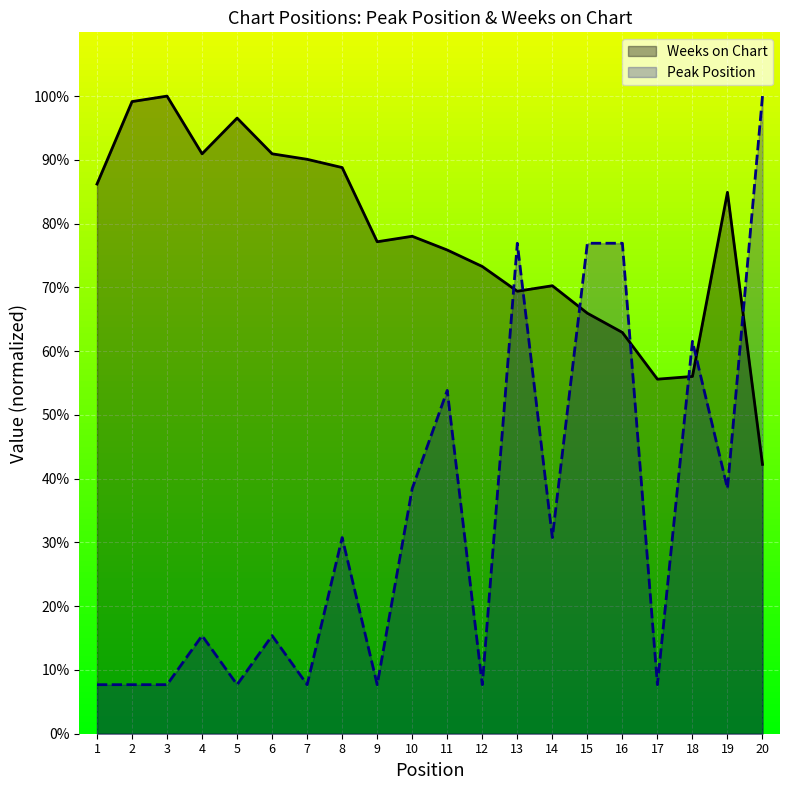

List the series in order of their peak value, highest first.

Weeks on Chart, Peak Position